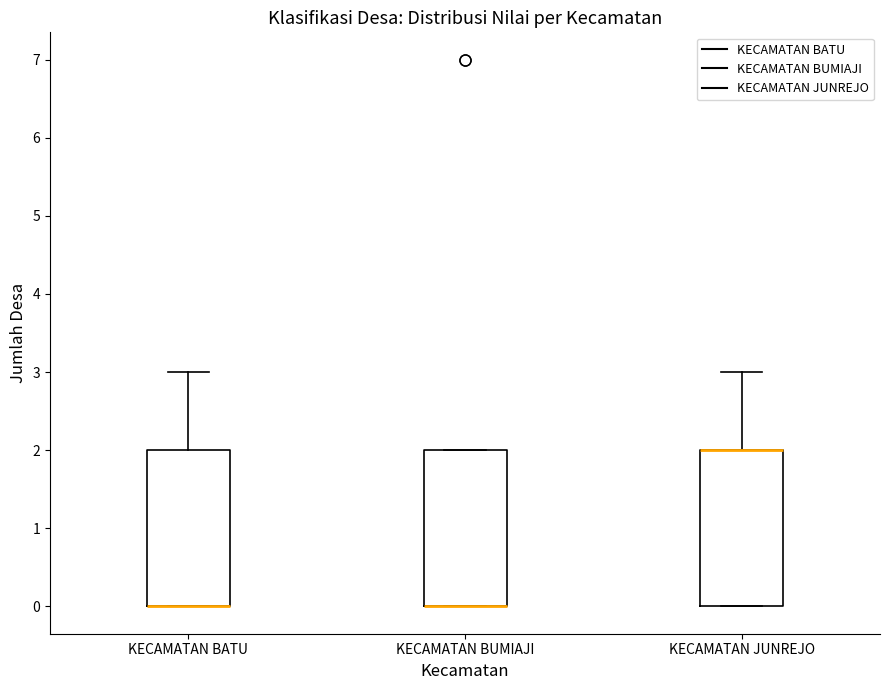

Where does the upper whisker of the box for KECAMATAN BATU end on the y-axis? The values are not printed on the chart, so give them approximately, as read against the axis.

3